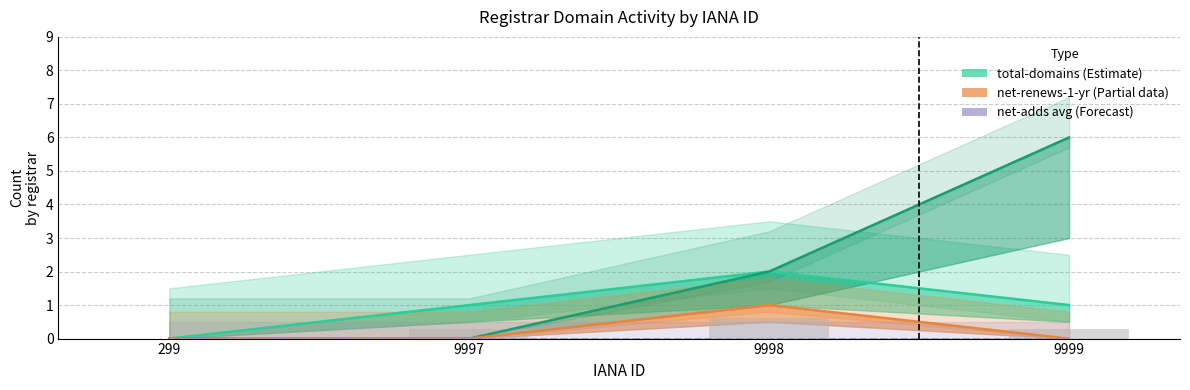

How many values are above zero?

3